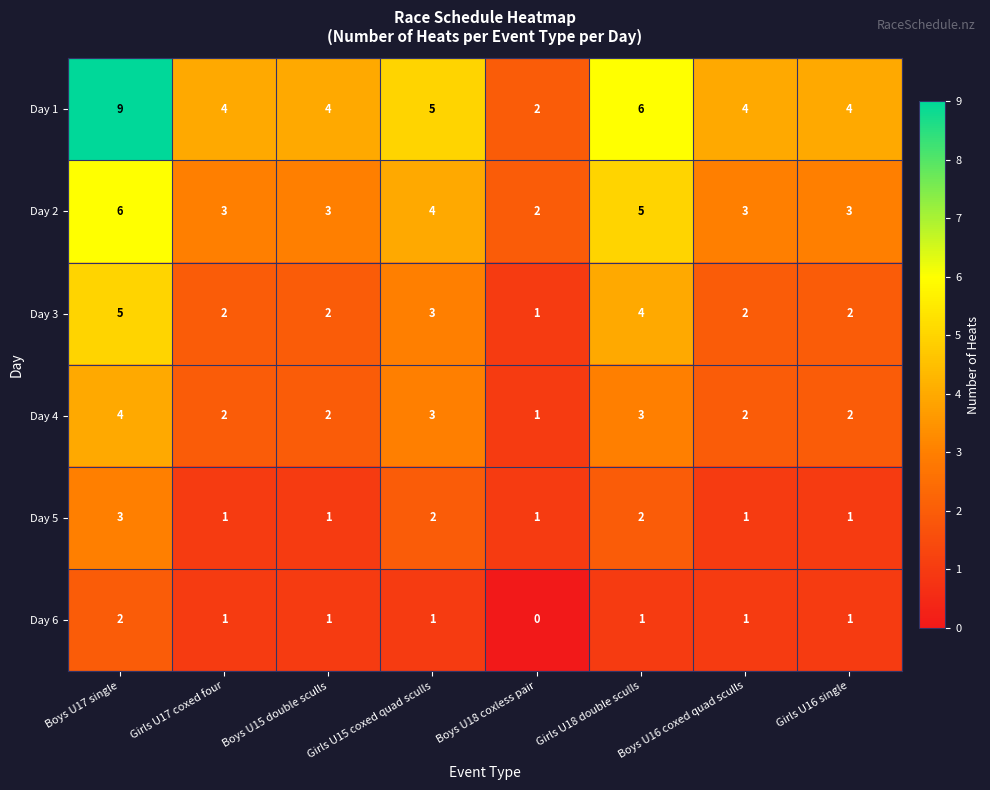

What is the maximum value shown in the chart?

9